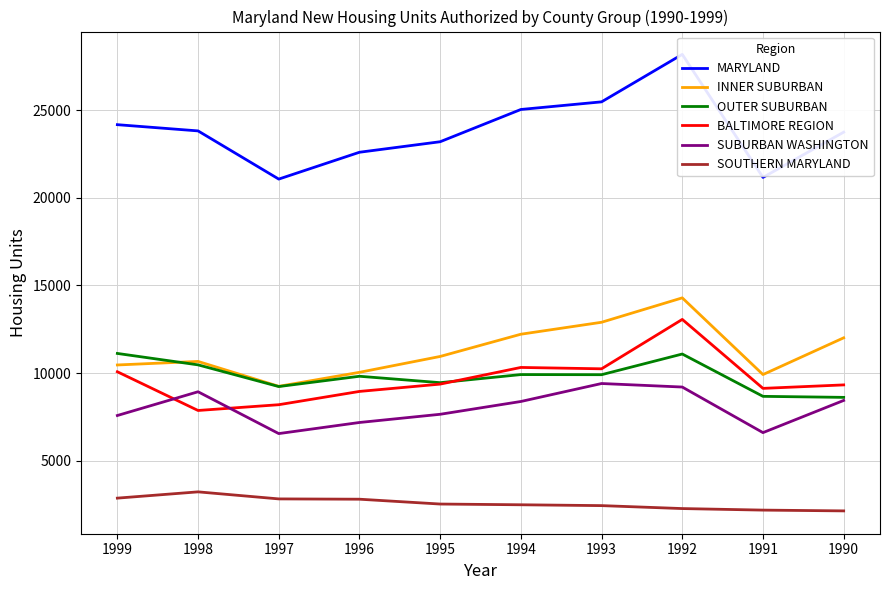

Rank the categories by MARYLAND value from highest to lowest.

1992, 1993, 1994, 1999, 1998, 1990, 1995, 1996, 1991, 1997